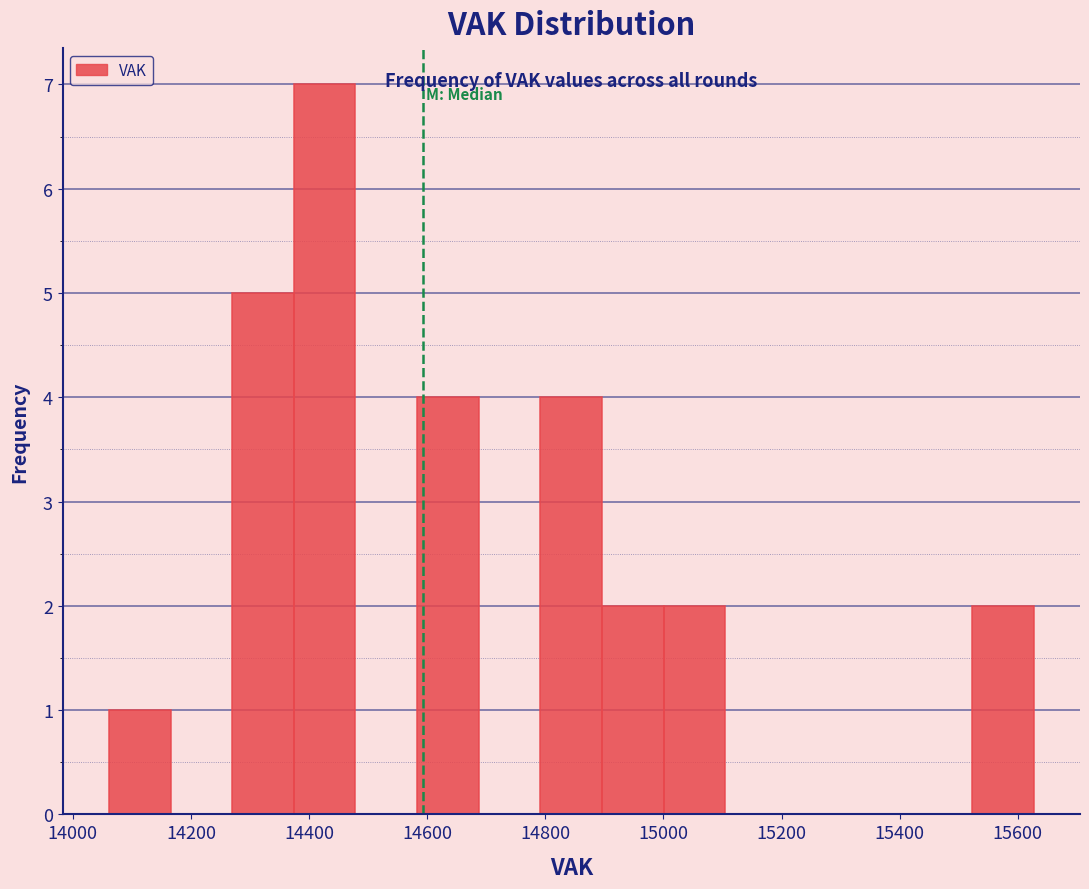

Reading left to right, transcribe this chart: for each bar, give the range it covers on the x-axis and its height. Neither the bar edges nor the heights are printed on the chart, so give them approximately, as read against the axes.

14060 to 14160: 1
14160 to 14260: 0
14260 to 14380: 5
14380 to 14480: 7
14480 to 14580: 0
14580 to 14680: 4
14680 to 14800: 0
14800 to 14900: 4
14900 to 15000: 2
15000 to 15100: 2
15100 to 15200: 0
15200 to 15320: 0
15320 to 15420: 0
15420 to 15520: 0
15520 to 15620: 2